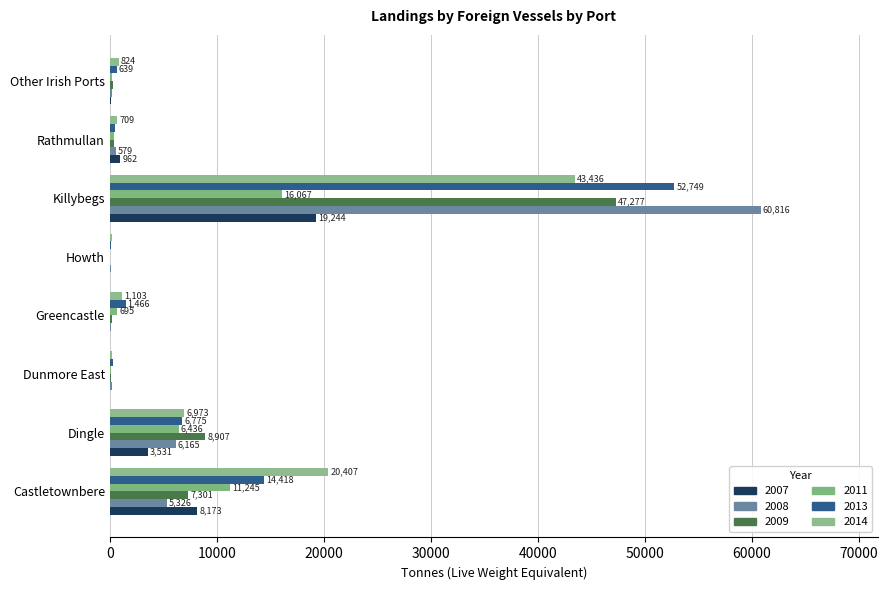

At which category is the sum across all series the highest?

Killybegs